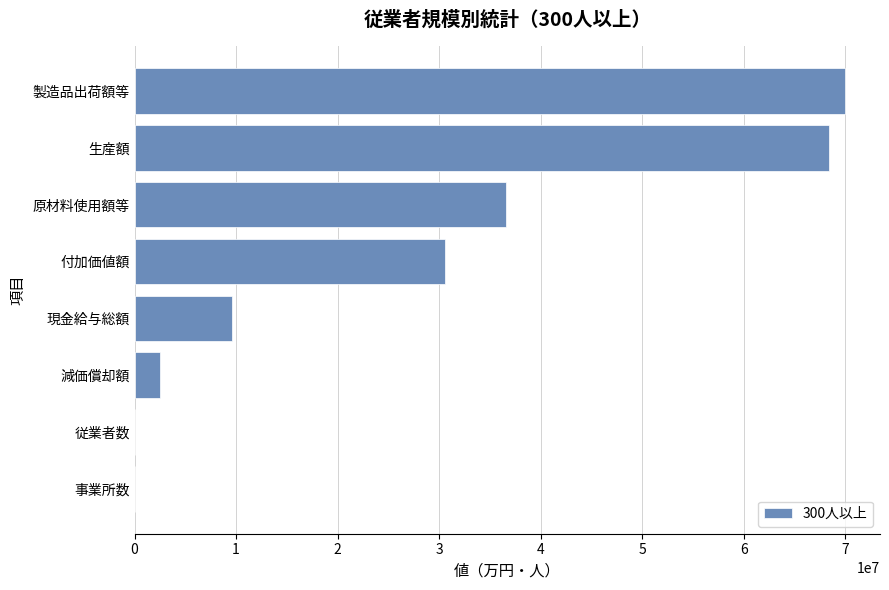

Which has a higher value, 原材料使用額等 or 生産額?

生産額